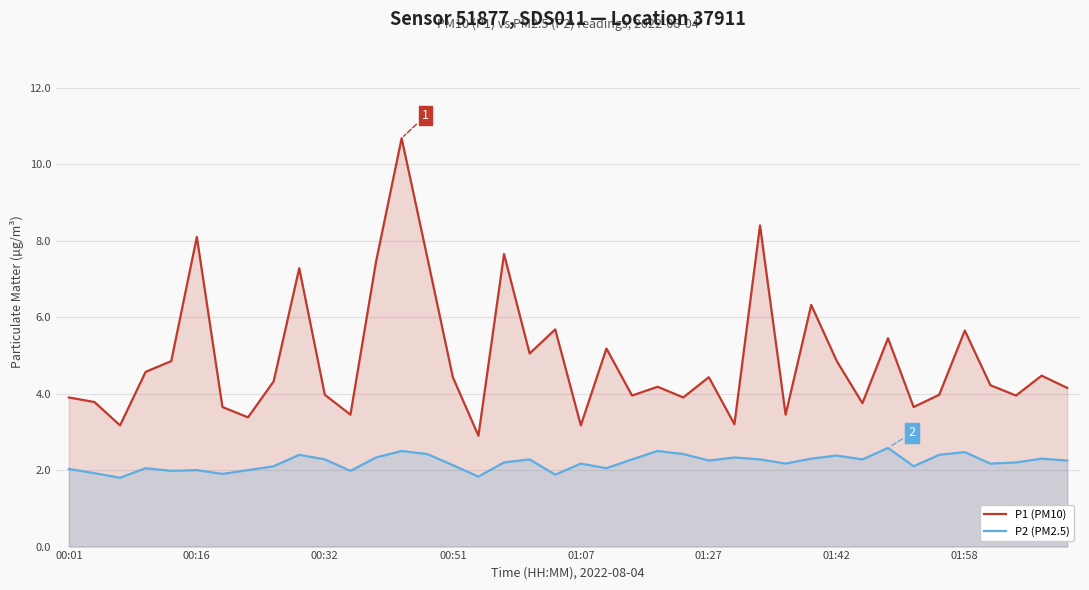

Which series has the largest range (max minus min)?

P1 (PM10)